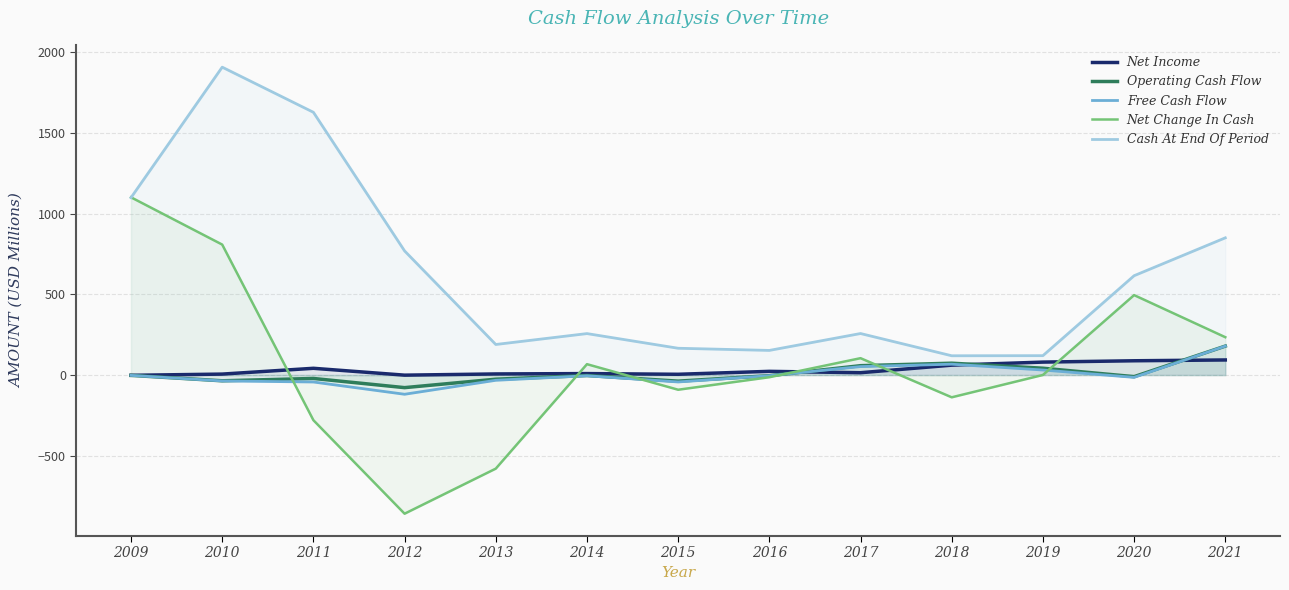

How many interior local valleys does the Operating Cash Flow series have?

4